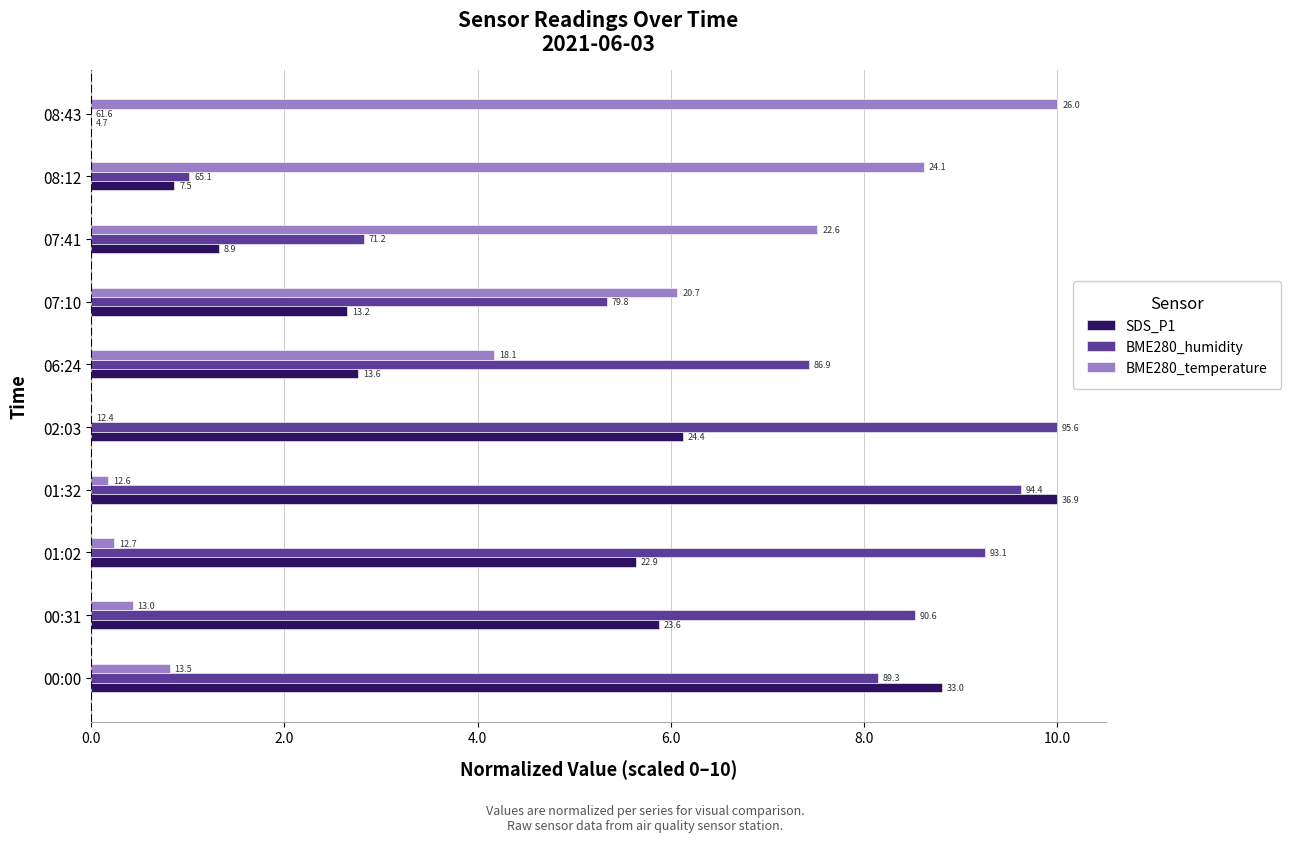

What are all the series names shown in the legend?

SDS_P1, BME280_humidity, BME280_temperature